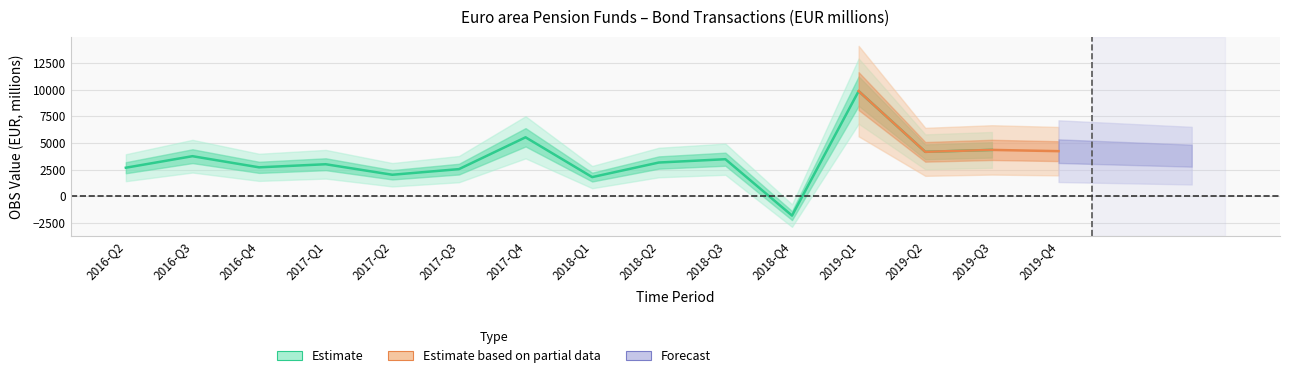

Reading left to right, what are all the values shown in this chart?

2669.4	3752.6	2705.4	2995.8	2007.3	2536.6	5529.1	1786.7	3156.8	3468.9	-1832.3	9873.1	4162.7	4344.4	4225.3